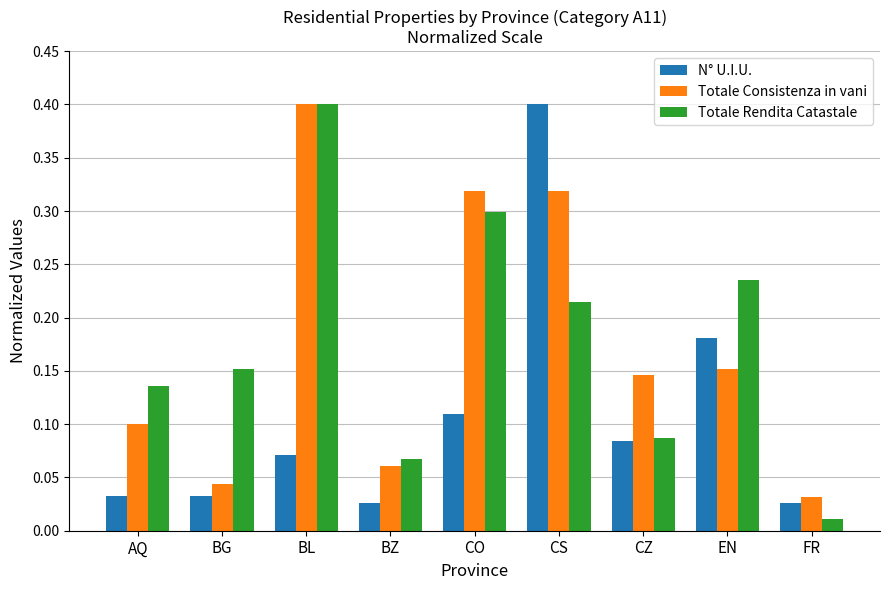

List the labels in order of Totale Rendita Catastale value, largest first.

BL, CO, EN, CS, BG, AQ, CZ, BZ, FR